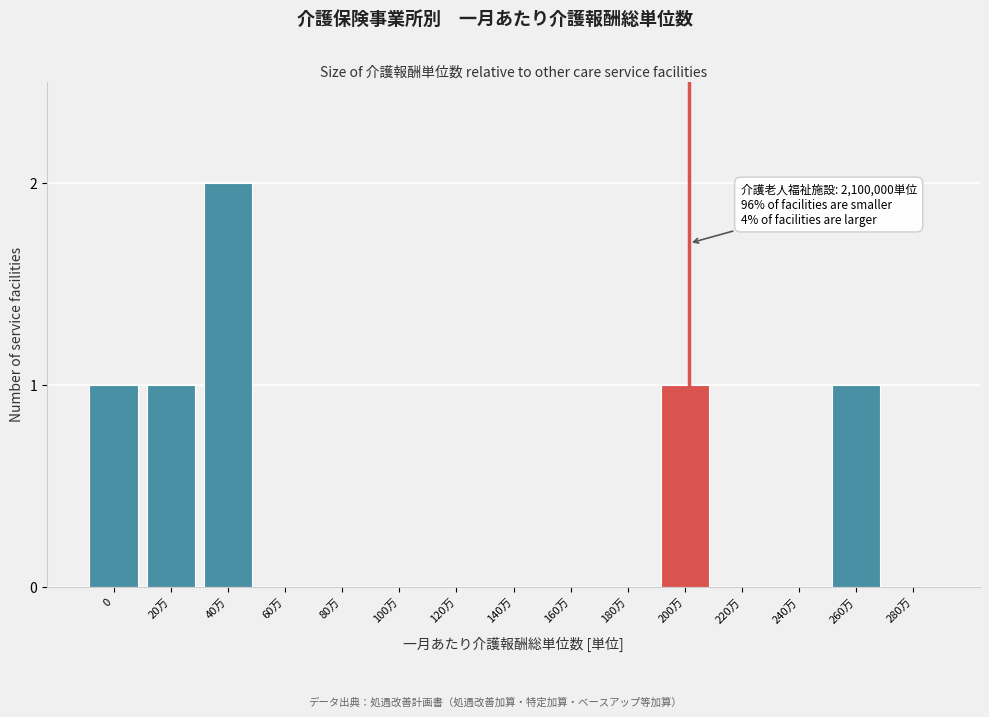

Reading right to left, list all the values displayed in this chart.

280万=0	260万=1	240万=0	220万=0	200万=1	180万=0	160万=0	140万=0	120万=0	100万=0	80万=0	60万=0	40万=2	20万=1	0=1